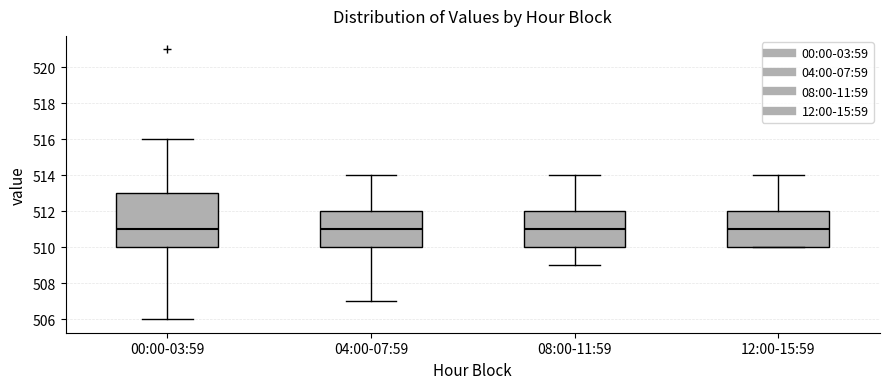

Reading left to right, read every box against the y-axis: the position of its median line, the range the box covers, and the ends of its whiskers. The values are not printed on the chart, so give them approximately, as read against the axis.

00:00-03:59: median 511, box 510 to 513, whiskers 506 to 516
04:00-07:59: median 511, box 510 to 512, whiskers 507 to 514
08:00-11:59: median 511, box 510 to 512, whiskers 509 to 514
12:00-15:59: median 511, box 510 to 512, whiskers 510 to 514